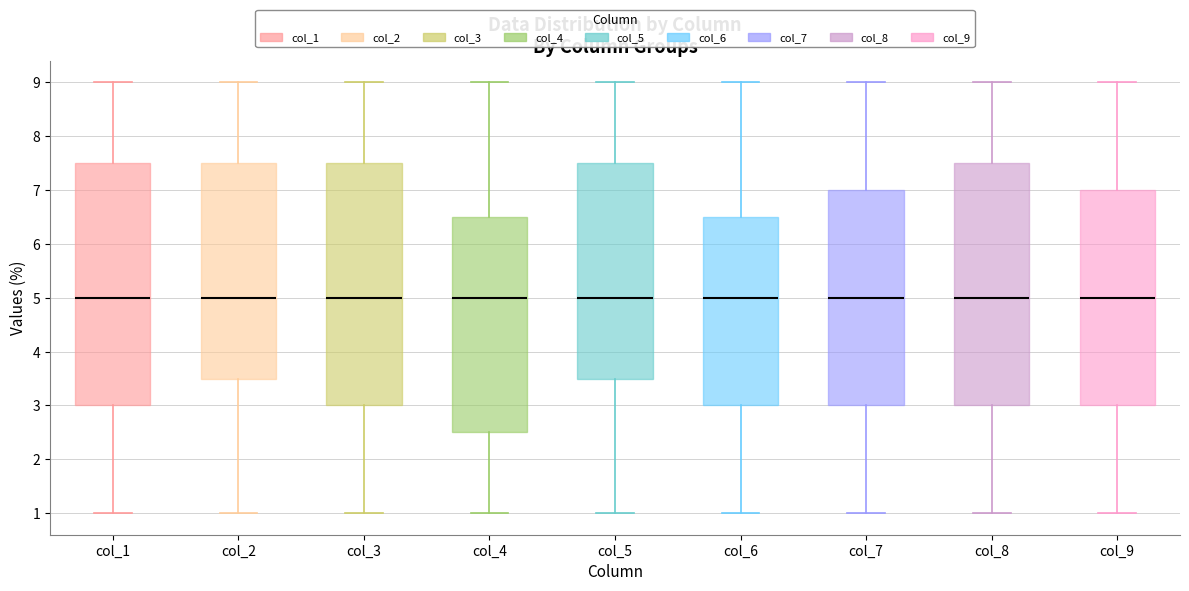

Reading left to right, transcribe this box plot: for each box, give where its median line is, the range the box spans, and where its two whiskers end, as read against the y-axis. The values are not printed on the chart, so give them approximately, as read against the axis.

col_1: median 5.0, box 3.0 to 7.5, whiskers 1.0 to 9.0
col_2: median 5.0, box 3.5 to 7.5, whiskers 1.0 to 9.0
col_3: median 5.0, box 3.0 to 7.5, whiskers 1.0 to 9.0
col_4: median 5.0, box 2.5 to 6.5, whiskers 1.0 to 9.0
col_5: median 5.0, box 3.5 to 7.5, whiskers 1.0 to 9.0
col_6: median 5.0, box 3.0 to 6.5, whiskers 1.0 to 9.0
col_7: median 5.0, box 3.0 to 7.0, whiskers 1.0 to 9.0
col_8: median 5.0, box 3.0 to 7.5, whiskers 1.0 to 9.0
col_9: median 5.0, box 3.0 to 7.0, whiskers 1.0 to 9.0